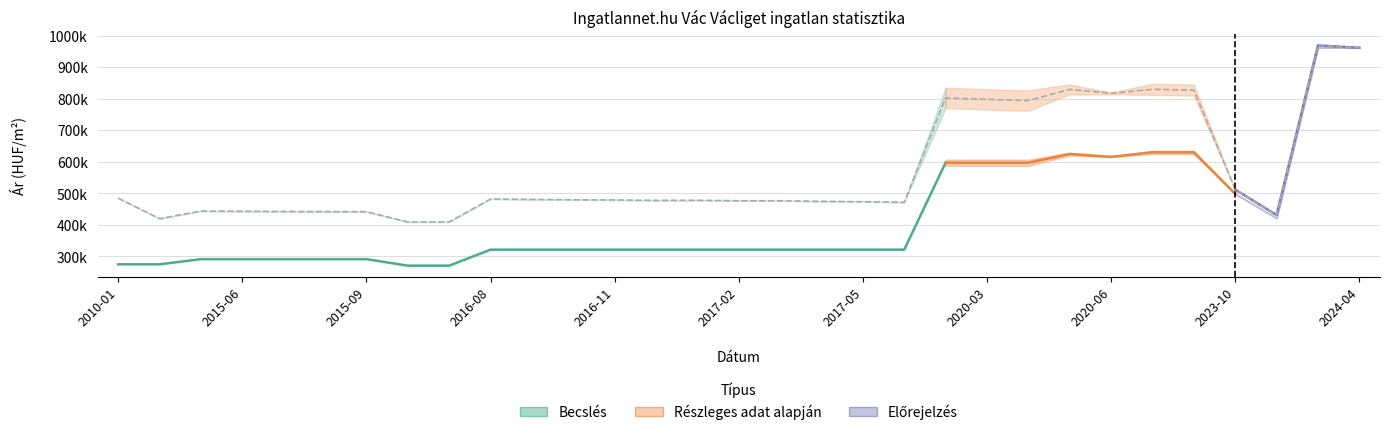

What is the label of the 10th point from the left?

2016-08